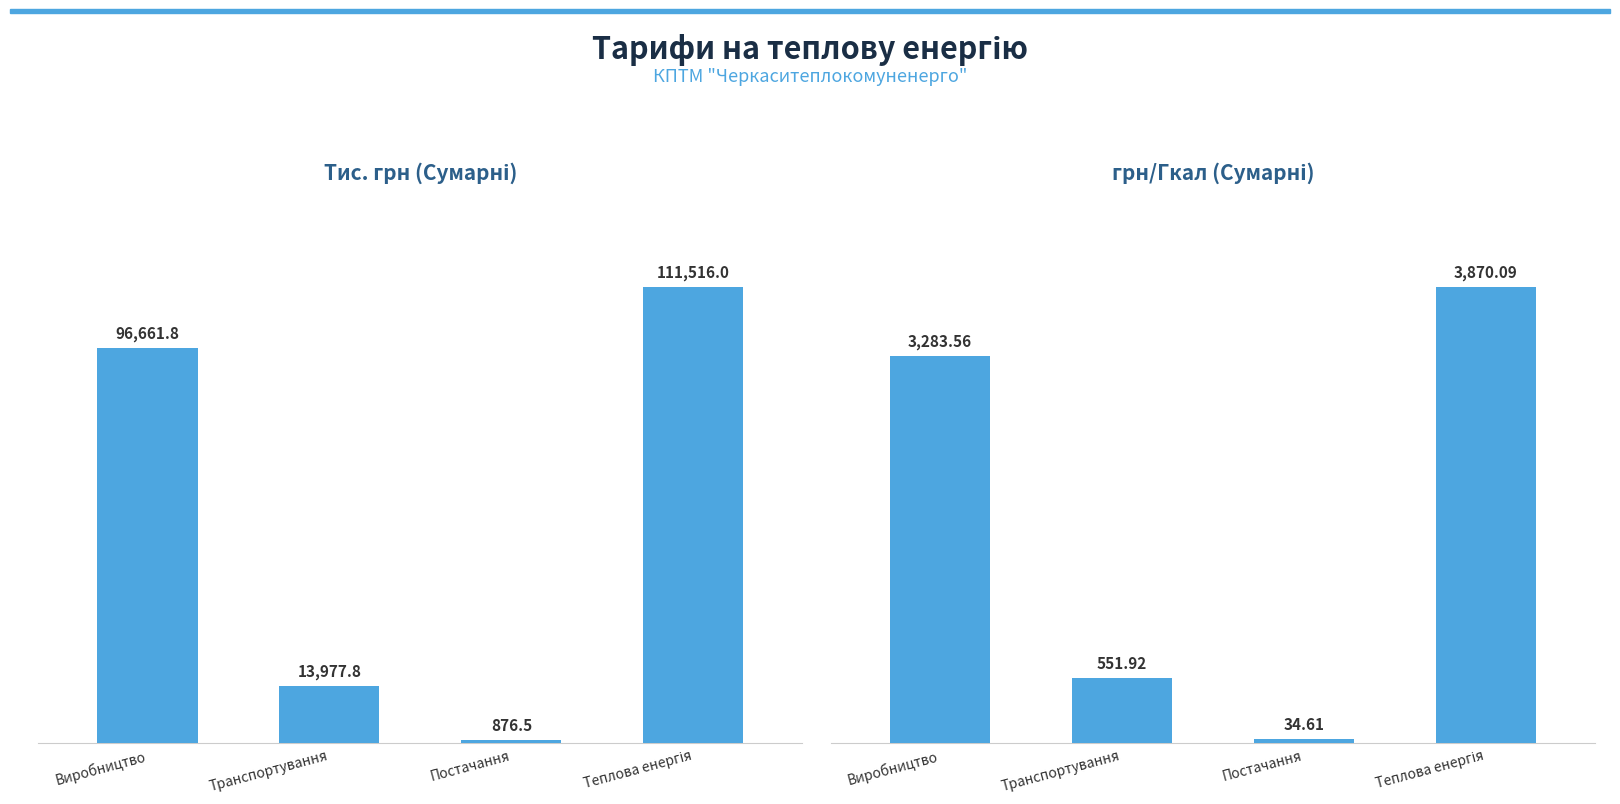

What is the sum of all тис. грн (Сумарні) values?

223031.9